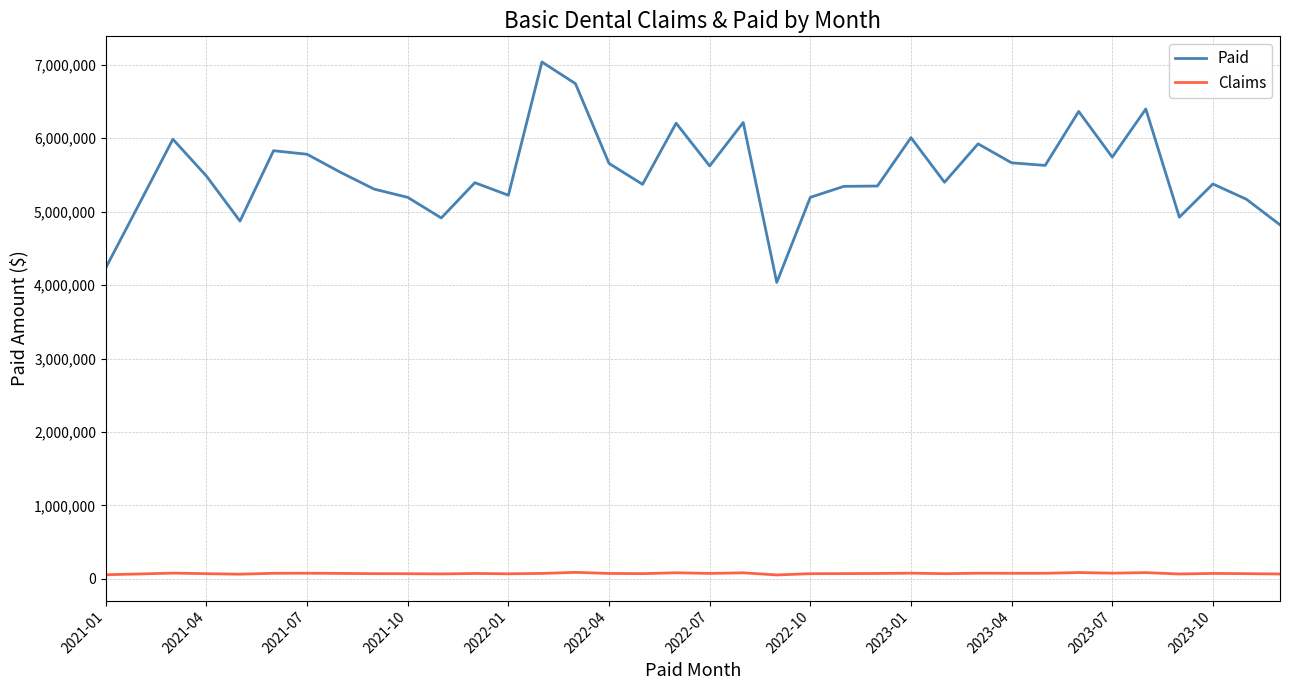

True or false: Paid and Claims intersect in this chart.

False